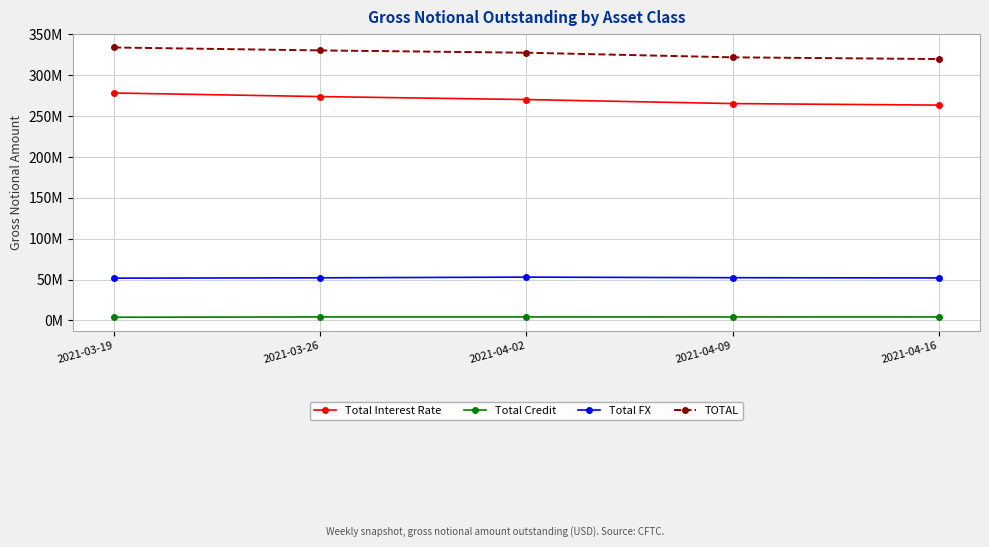

True or false: TOTAL has more than 0 interior local peaks.

False